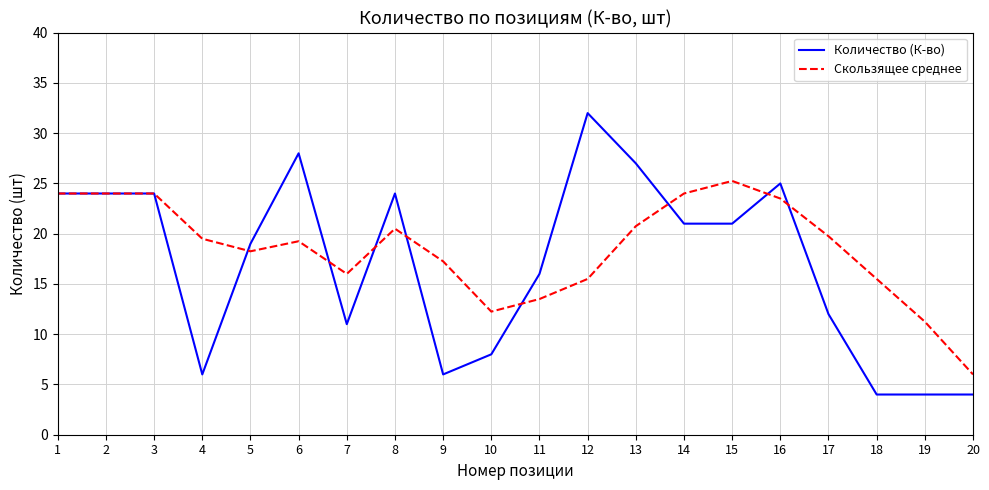

Does the chart display data point markers on the line(s)?

No